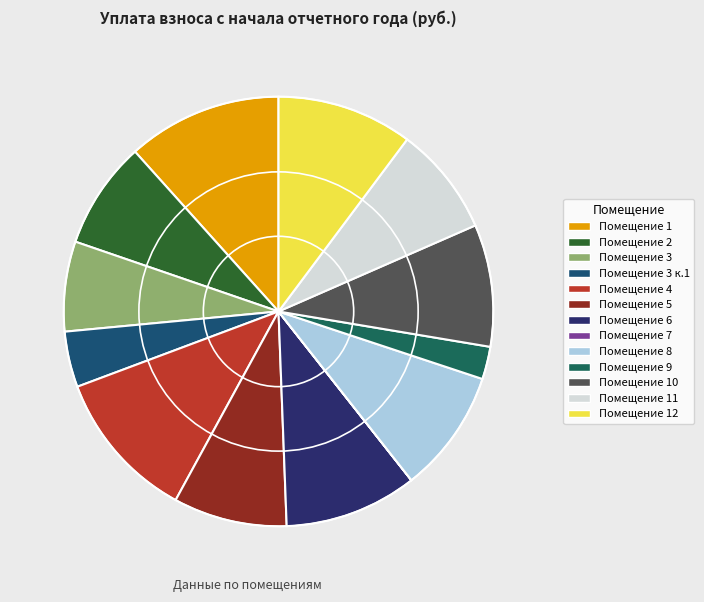

What is the largest slice in the pie chart?

1